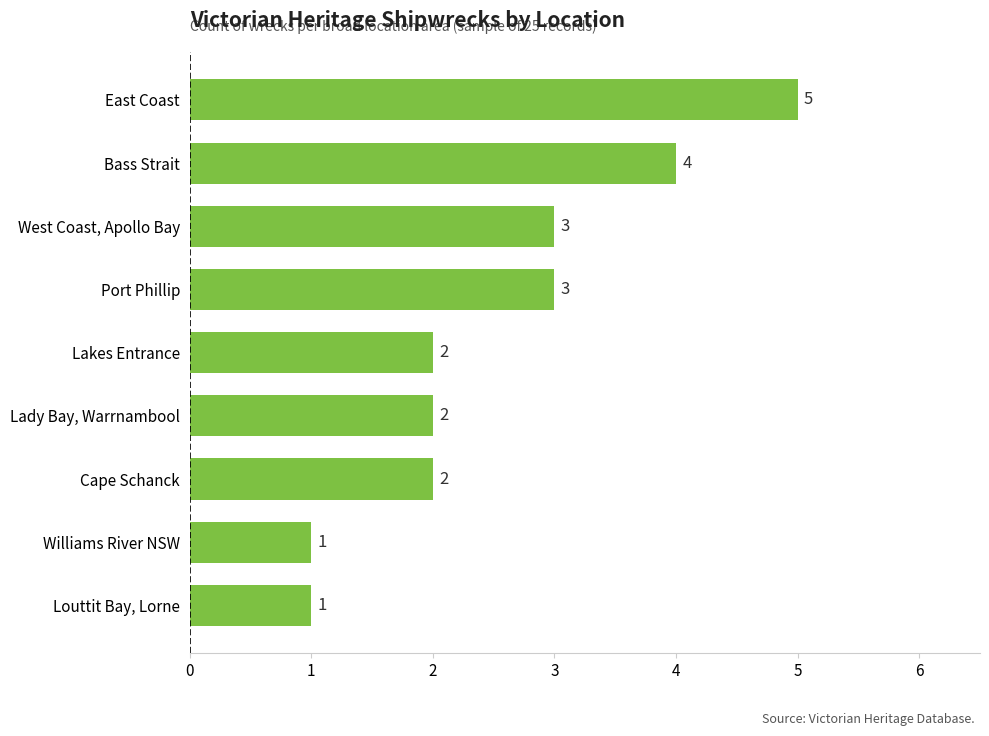

How many values are between 2 and 3?

5